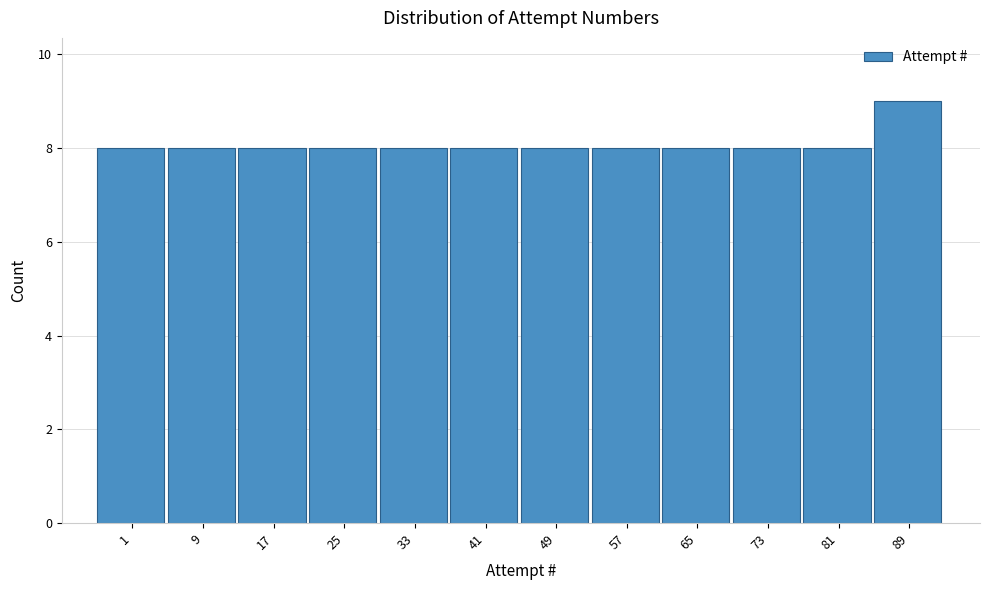

Reading right to left, extract all data points from this chart.

89=9	81=8	73=8	65=8	57=8	49=8	41=8	33=8	25=8	17=8	9=8	1=8